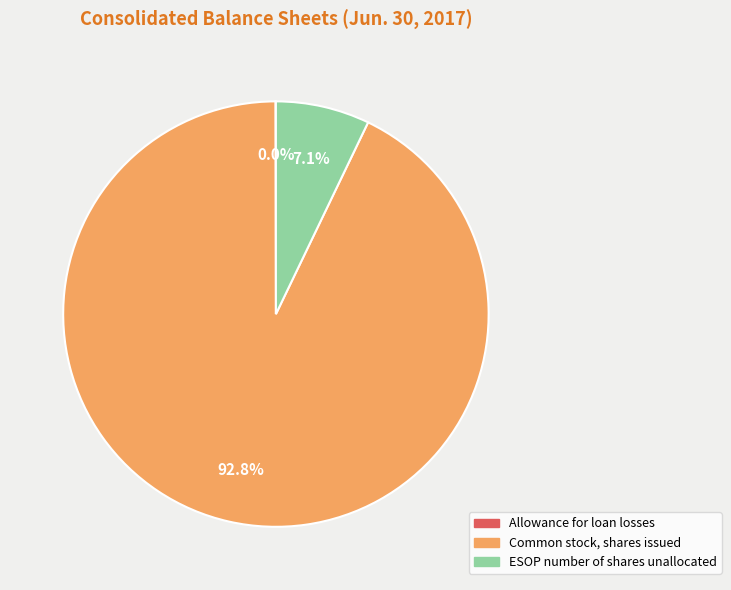

What is the majority slice?

Common stock, shares issued